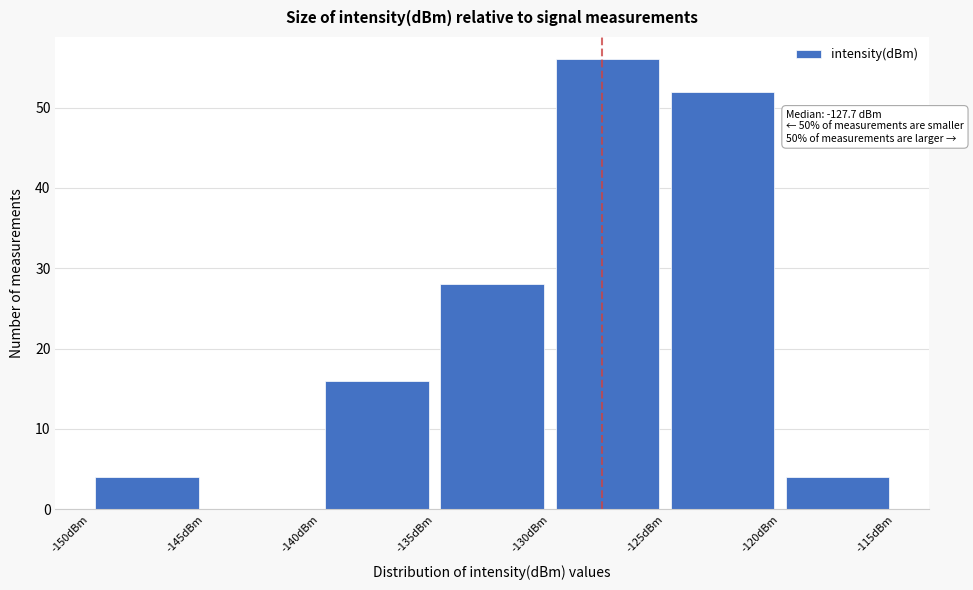

Which range on the x-axis has the tallest bar?

-130 to -125